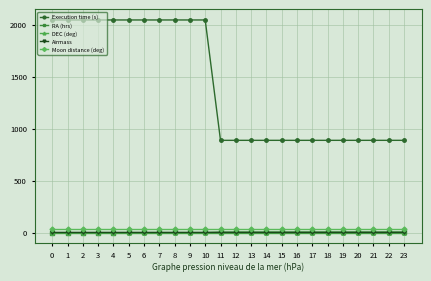

Which series changed the most between 10 and 16?

Execution time (s)